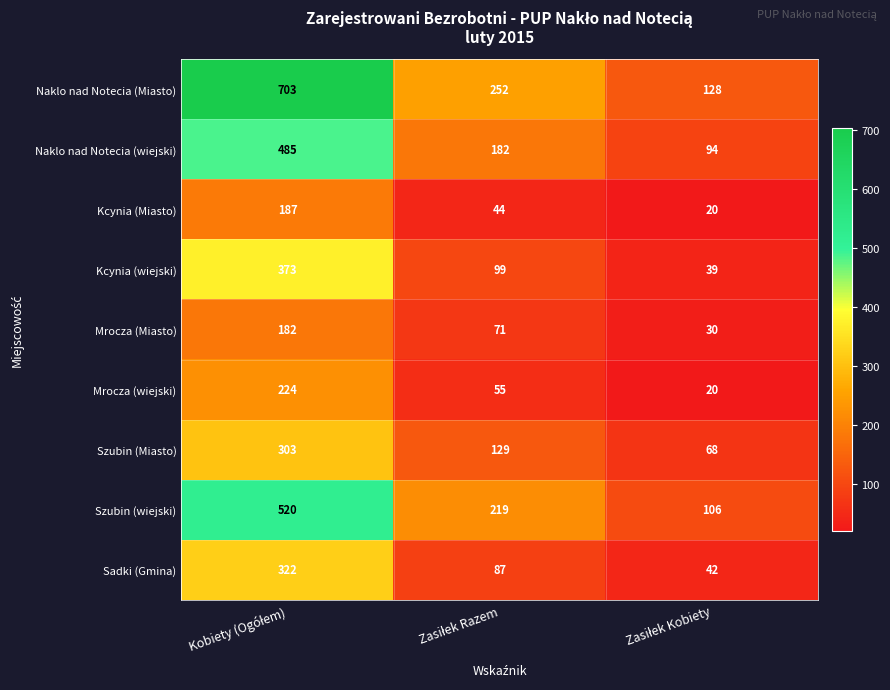

What is the minimum value for Mrocza (wiejski)?

20